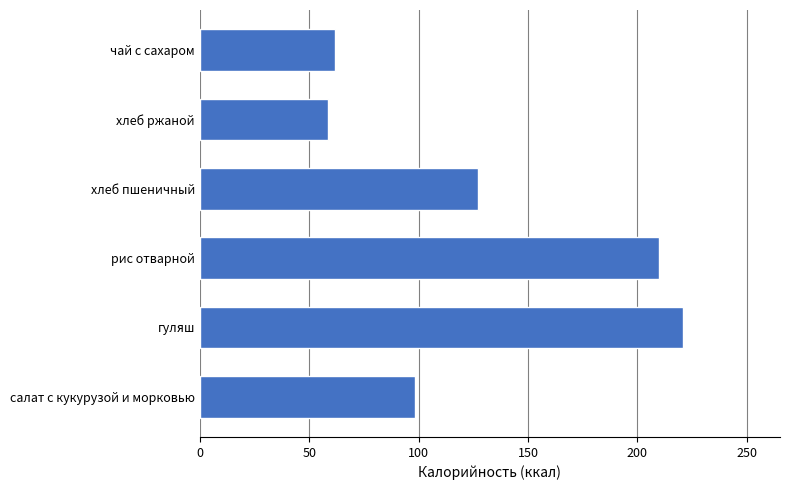

List the labels in order of value, largest first.

гуляш, рис отварной, хлеб пшеничный, салат с кукурузой и морковью, чай с сахаром, хлеб ржаной